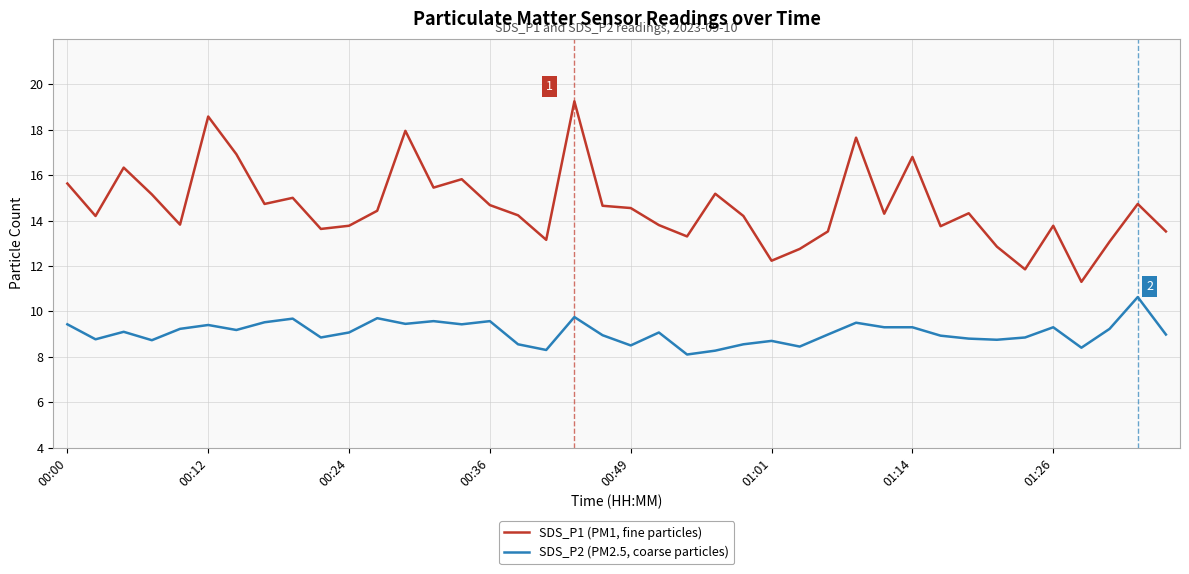

Rank the series by their average value, from highest to lowest.

SDS_P1 (PM1, fine particles), SDS_P2 (PM2.5, coarse particles)